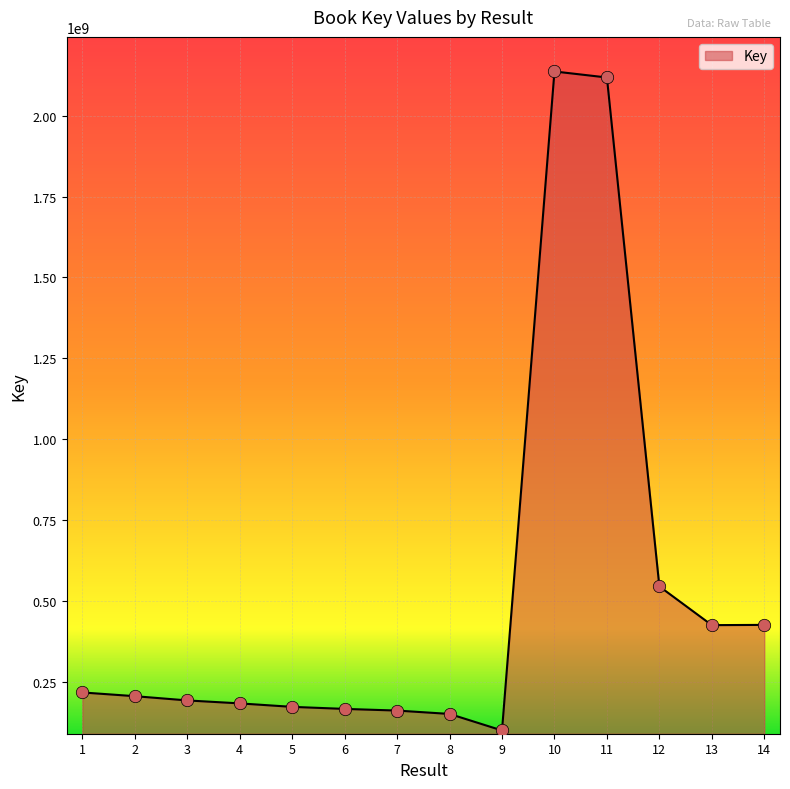

What is the change in value from 4 to 5?

-10739670